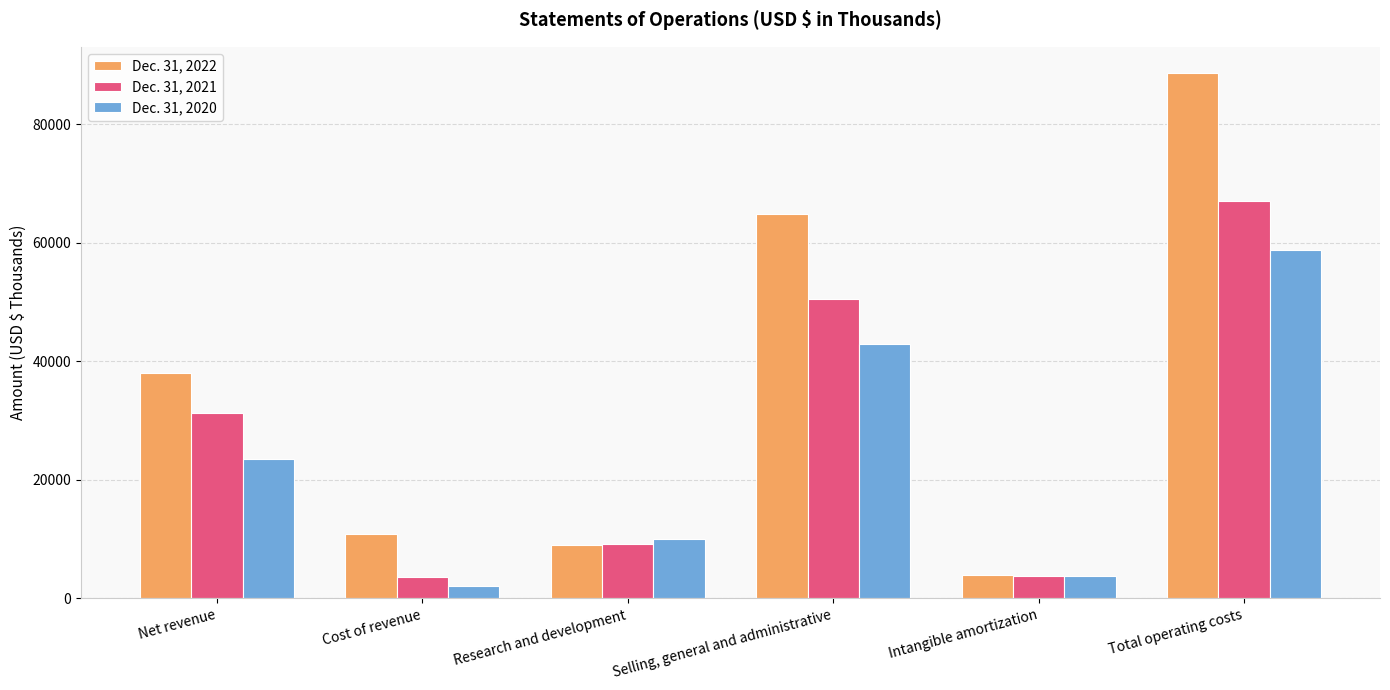

Which label corresponds to the largest value in the chart?

Total operating costs